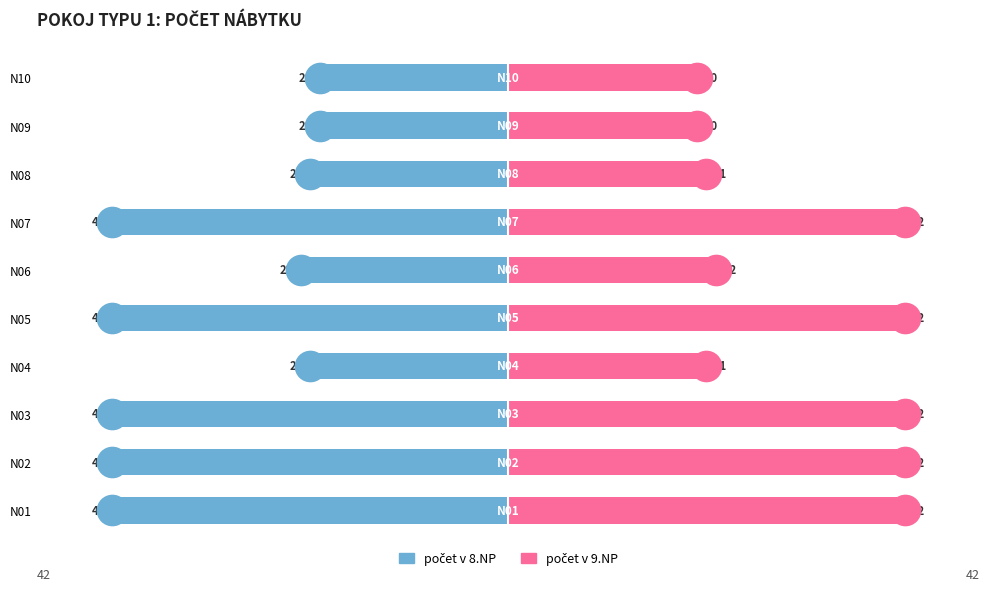

What is the difference between the maximum and minimum values in the počet v 9.NP series?

22